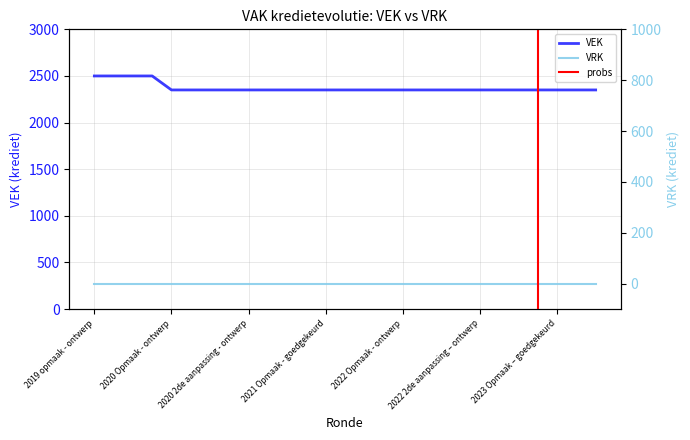

What is the label of the 21st point from the right?

2020 1ste aanpassing – ontwerp